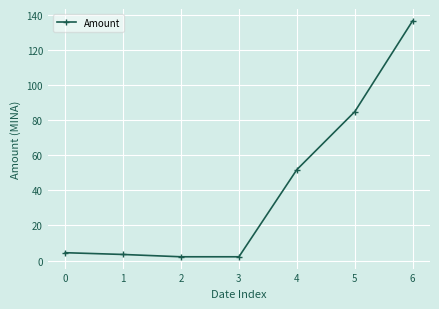

What is the difference between the second highest and second lowest values?

82.5